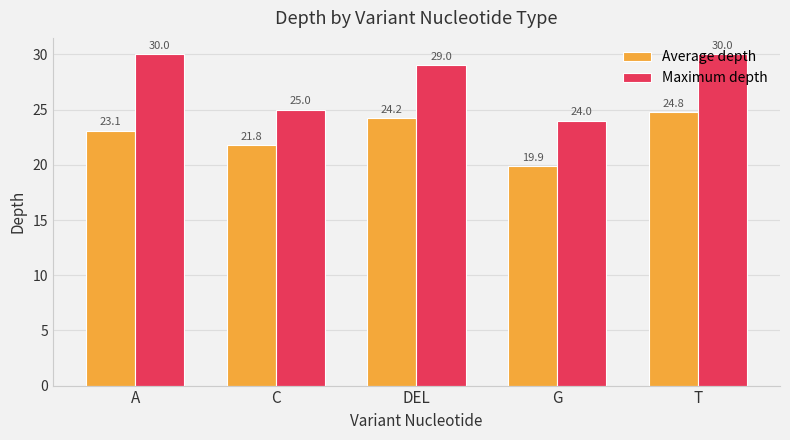

What is the highest value of the Average depth series?

24.8